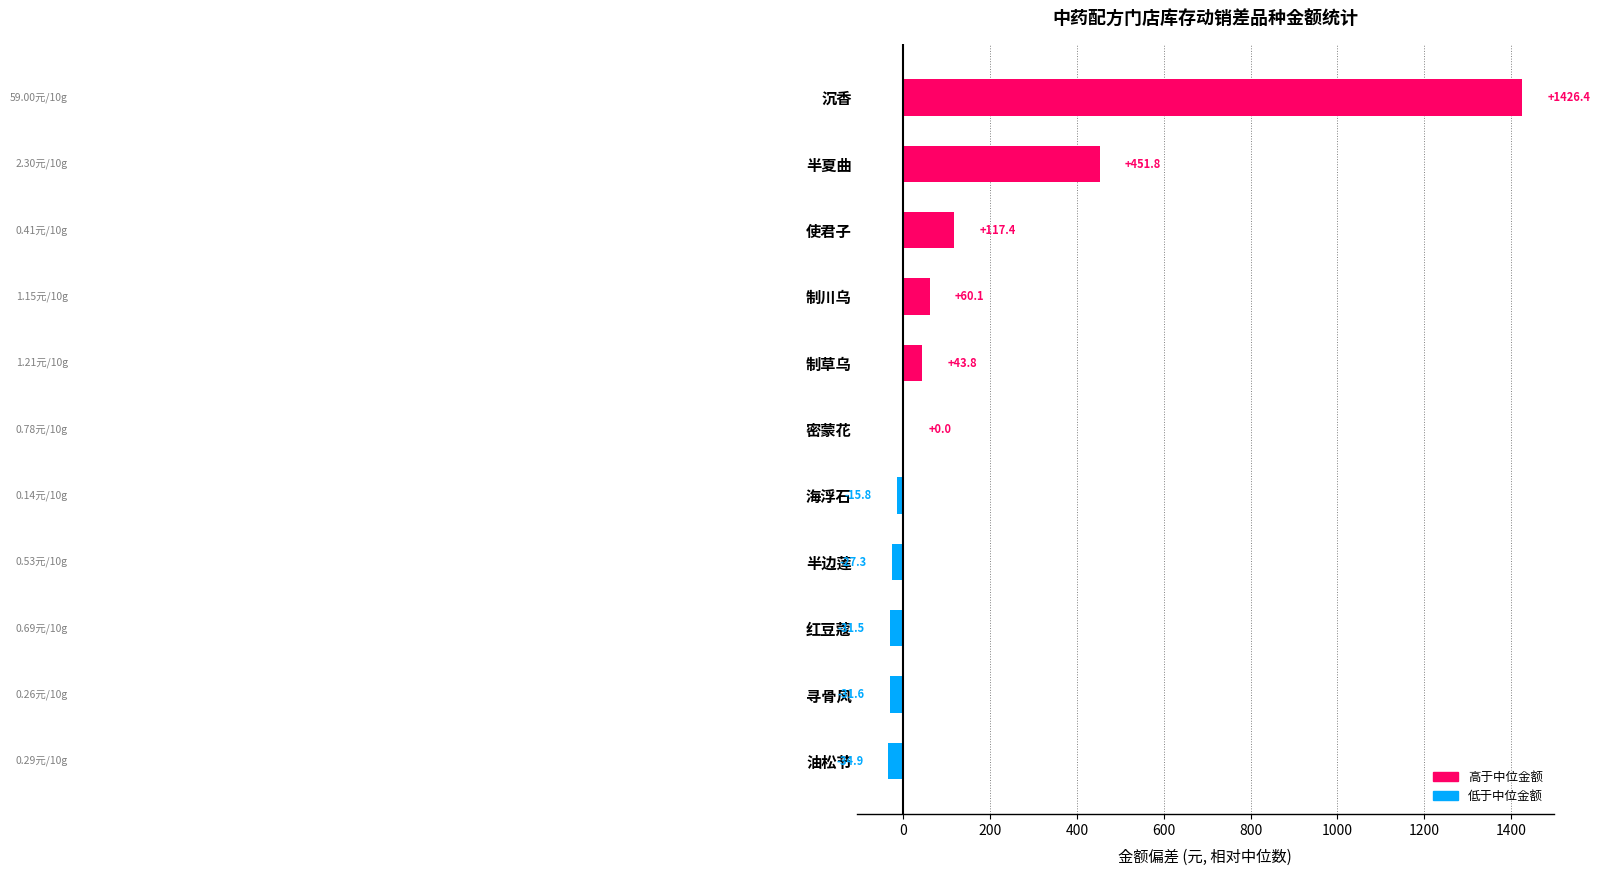

At which label is the value closest to 695?

半夏曲